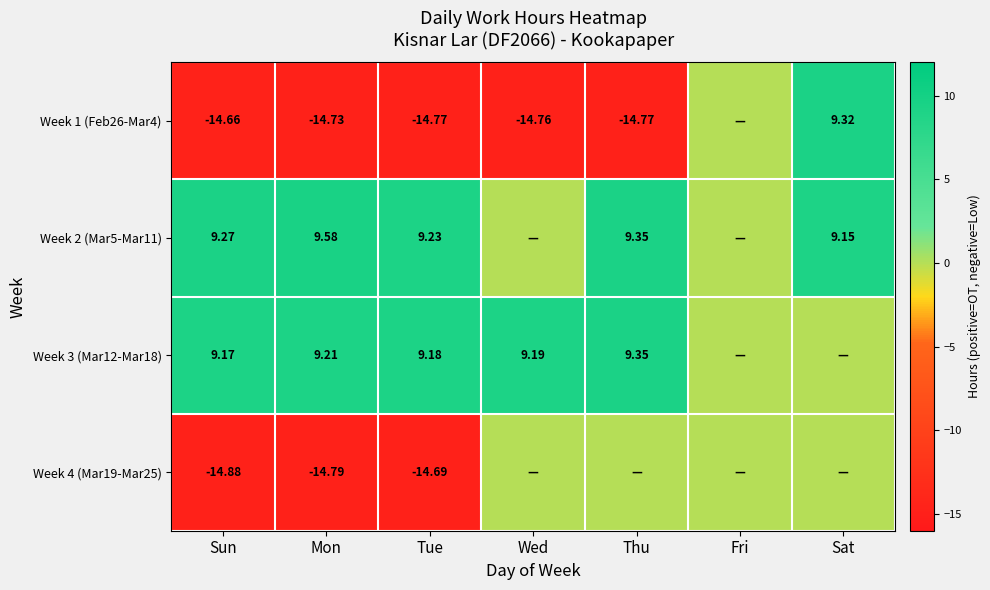

At which label is Week 4 (Mar19-Mar25) closest to -7?

Wed